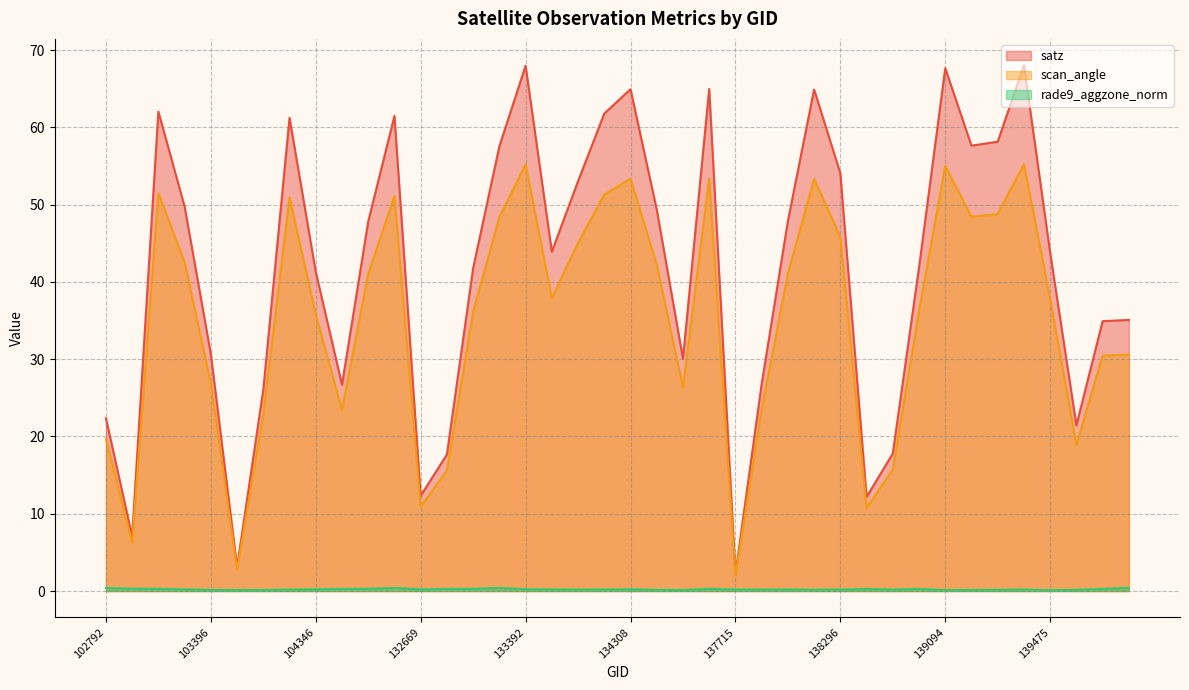

Does the chart have visible grid lines?

Yes